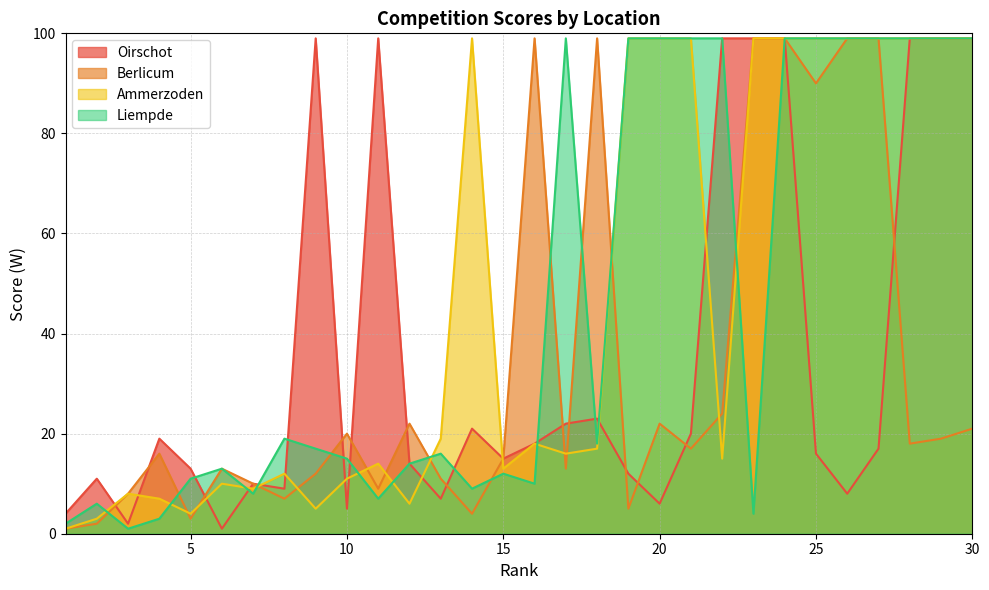

How many intersections are there between Oirschot and Berlicum?

13